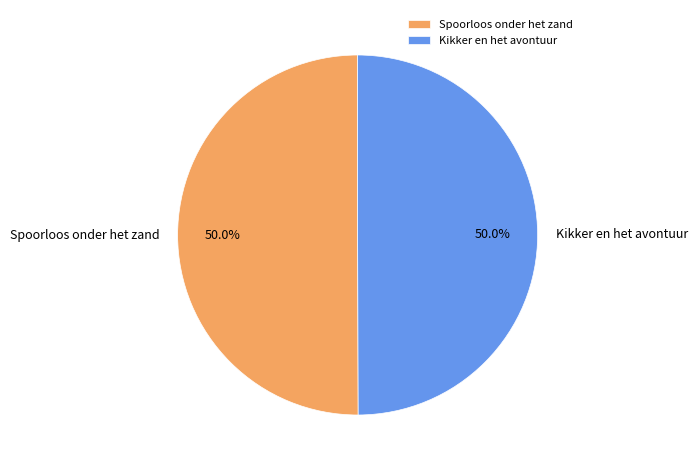

Approximately how many times larger is the value at Kikker en het avontuur compared to Spoorloos onder het zand?

1.0